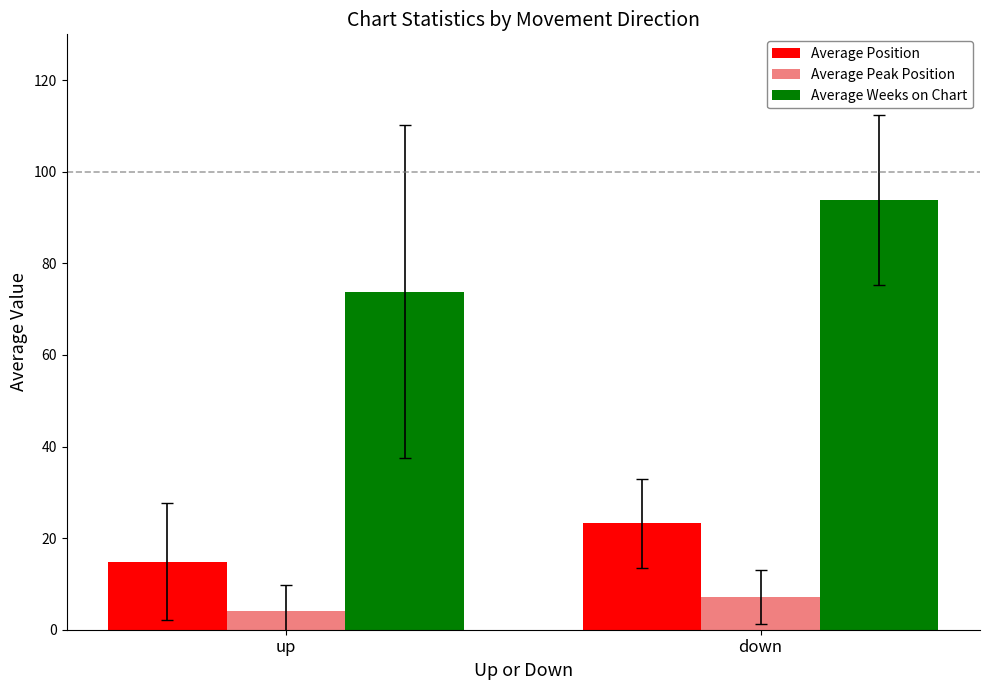

Read the Average Position value at down.

23.2